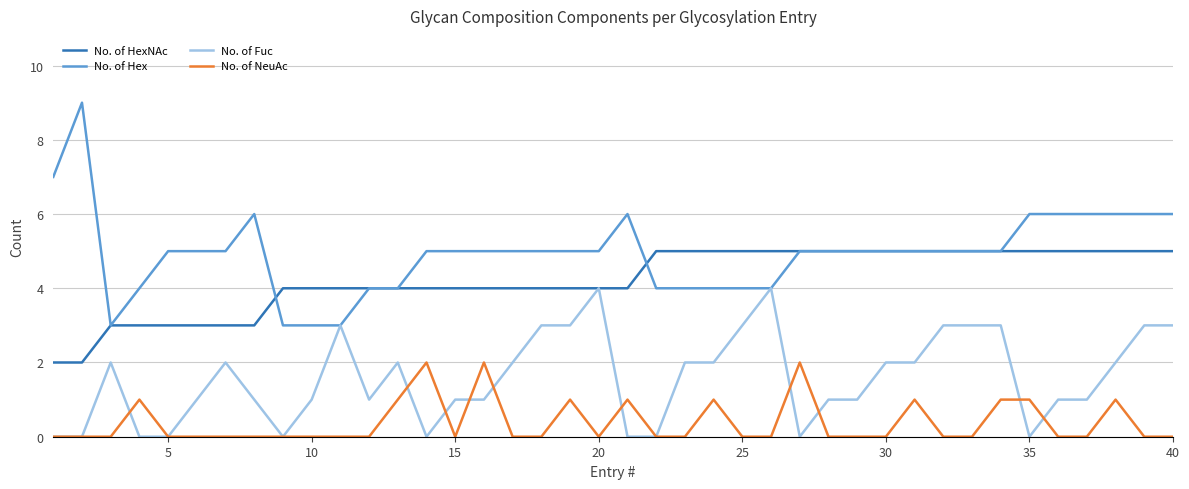

Does the chart have visible grid lines?

Yes